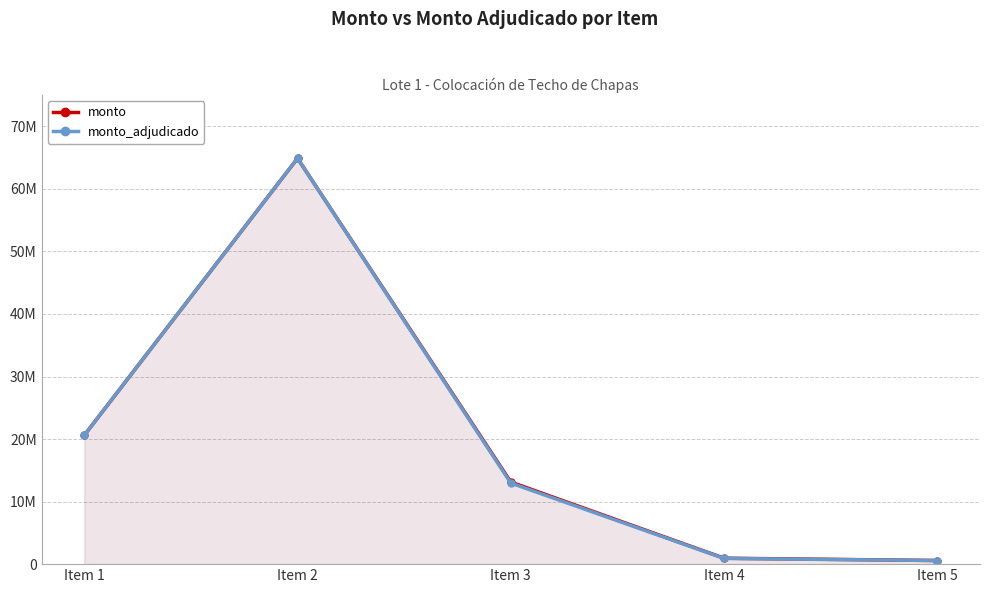

List the series in order of their peak value, lowest first.

monto, monto_adjudicado